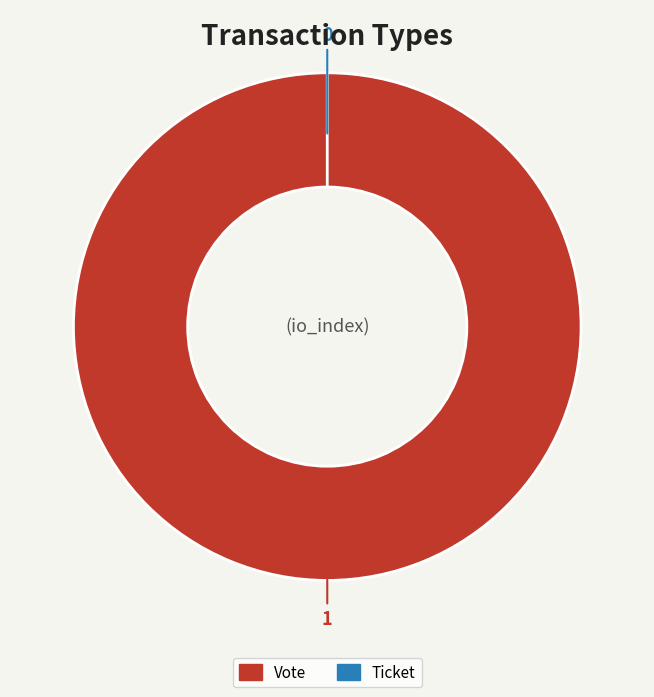

To the nearest percent, what portion does Vote represent?

100%